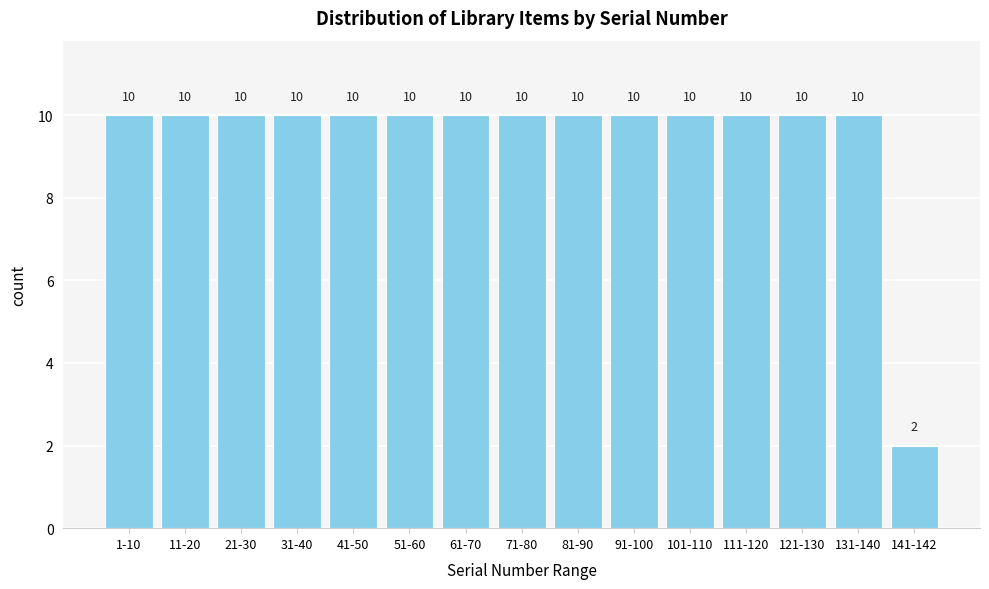

Reading left to right, list all the values displayed in this chart.

1-10=10	11-20=10	21-30=10	31-40=10	41-50=10	51-60=10	61-70=10	71-80=10	81-90=10	91-100=10	101-110=10	111-120=10	121-130=10	131-140=10	141-142=2